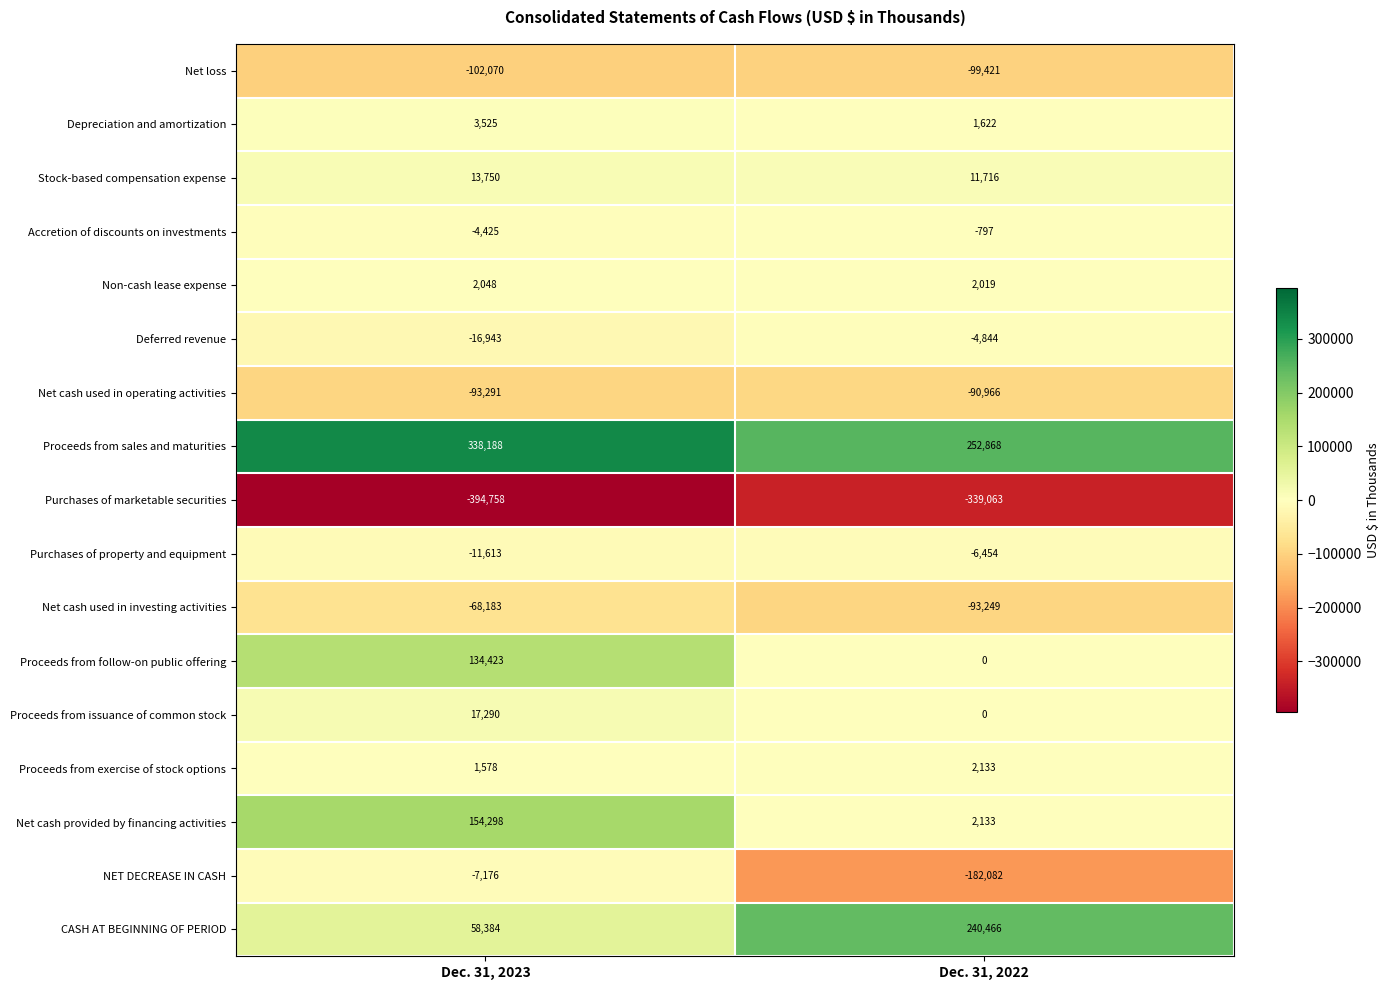

What value does the Depreciation and amortization series have at Dec. 31, 2023, to the nearest 100?

3500